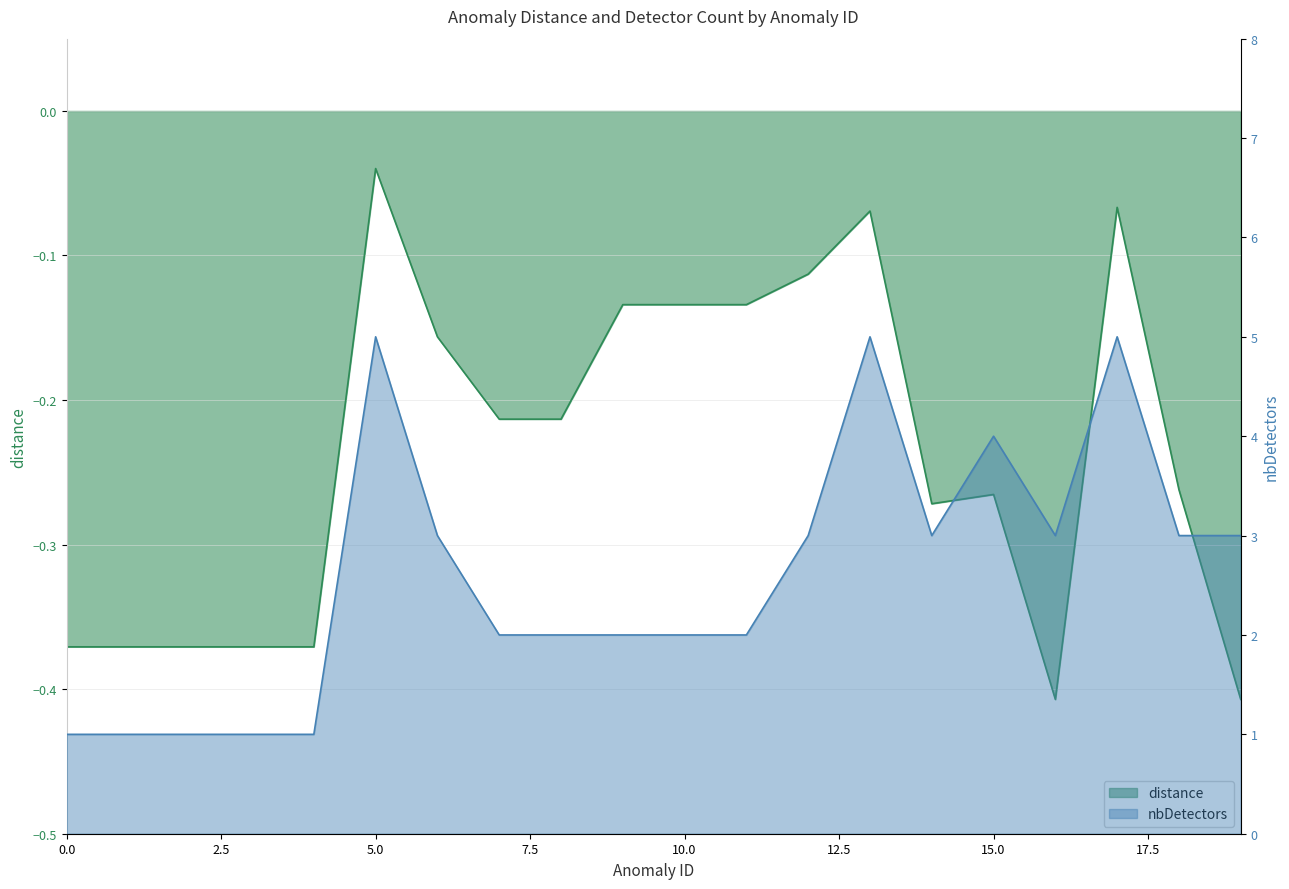

True or false: nbDetectors and distance cross at least once.

False